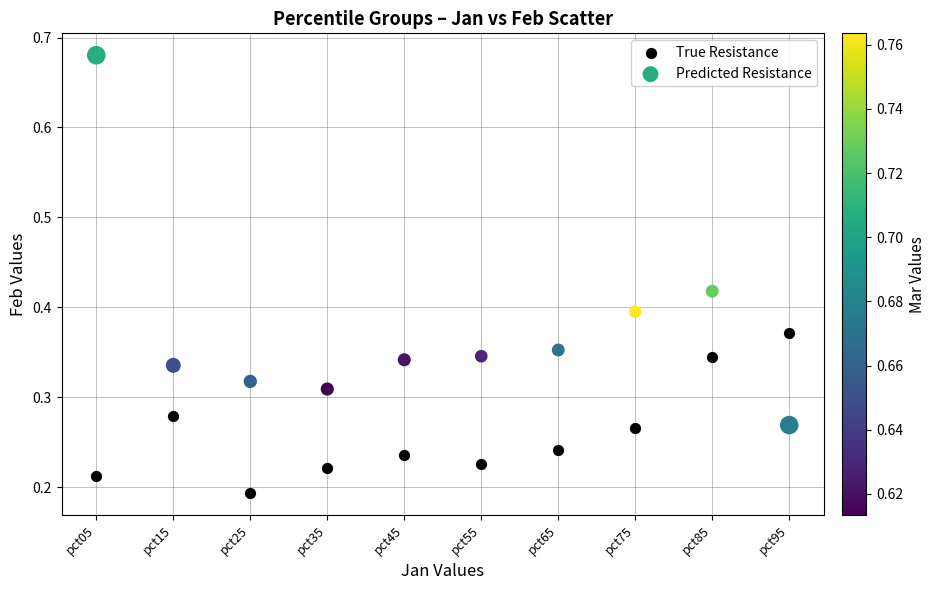

Which series has the largest Y range (max minus min)?

Predicted Resistance